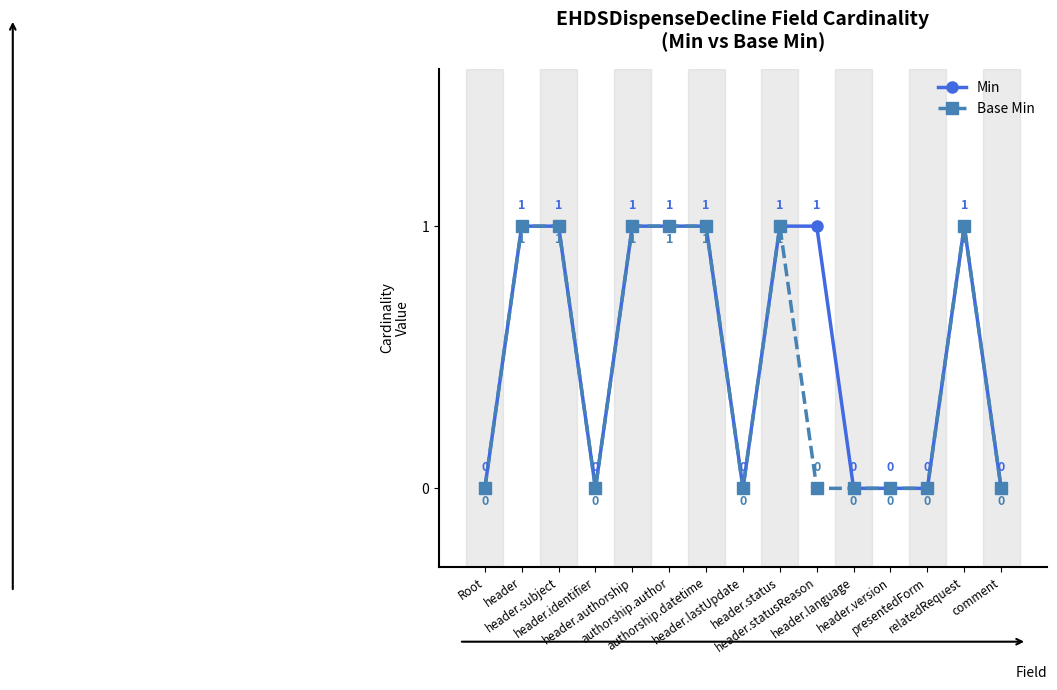

Which series has the largest total across all categories?

Min